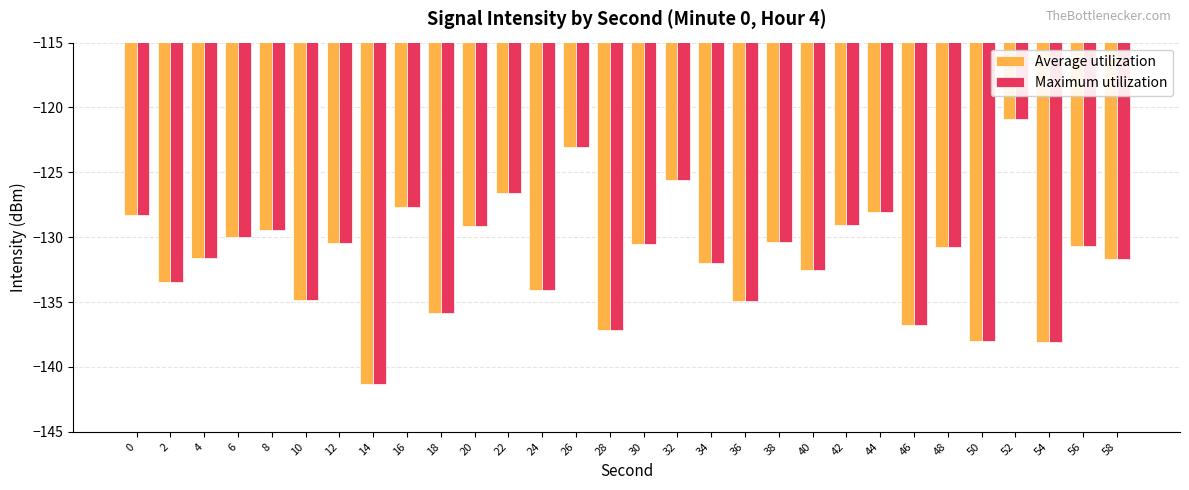

At which category is the sum across all series the highest?

52